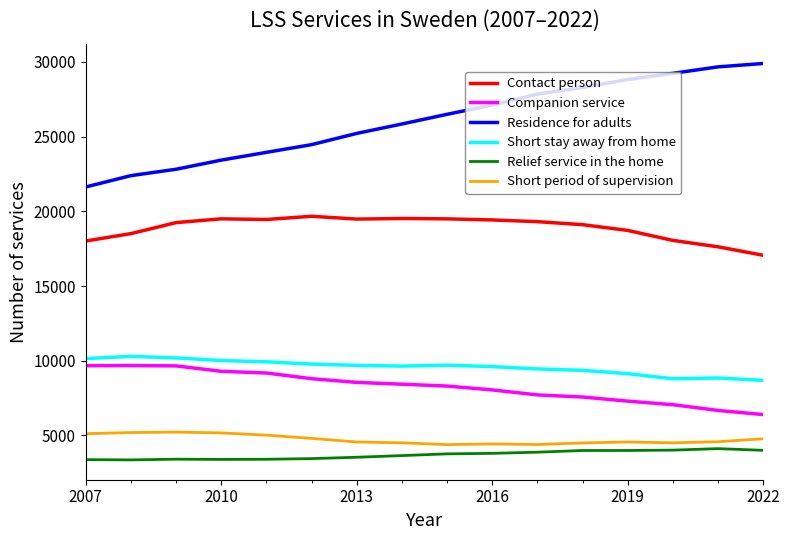

True or false: Contact person and Short stay away from home intersect in this chart.

False